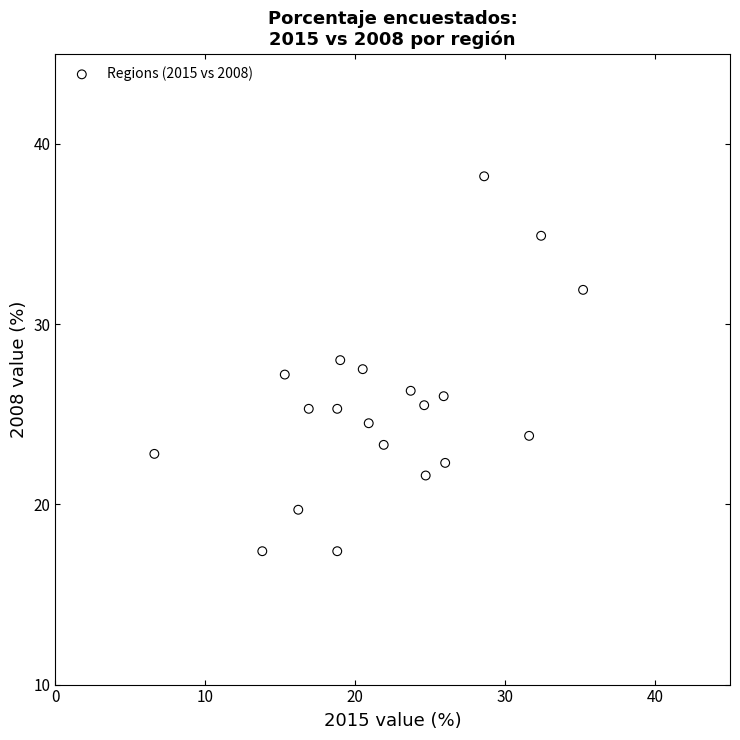

What is the range of X values (max minus min)?

28.6